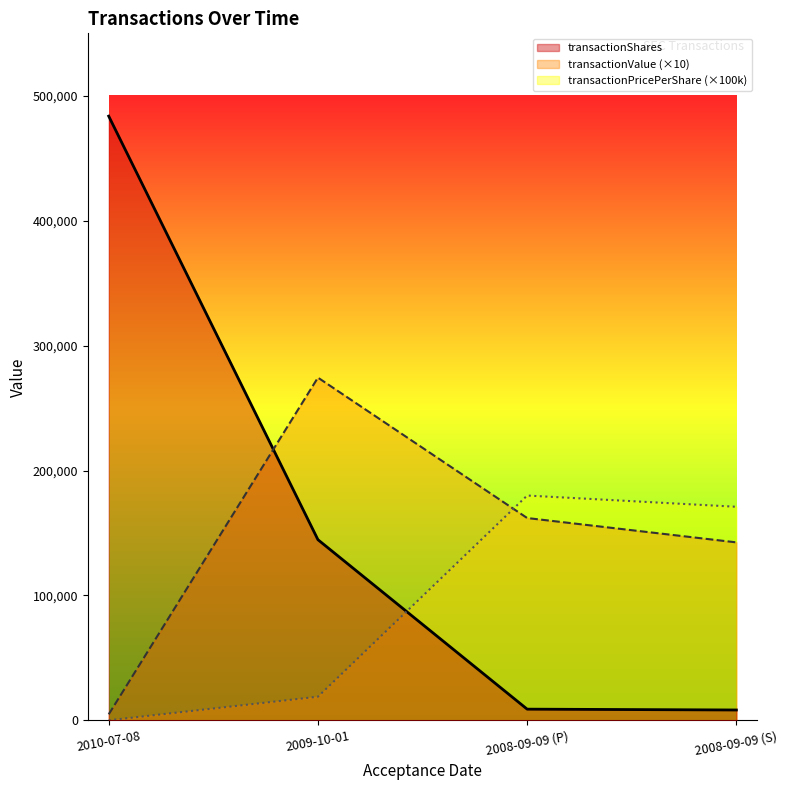

What is the difference between the highest and lowest values at 2008-09-09 (P)?

171000